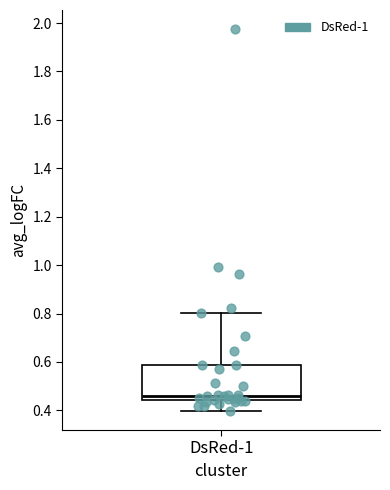

Read this box plot against the y-axis: the position of the median line, the range covered by the box, and the ends of both whiskers. The values are not printed on the chart, so give them approximately, as read against the axis.

median 0.46, box 0.44 to 0.58, whiskers 0.40 to 0.80